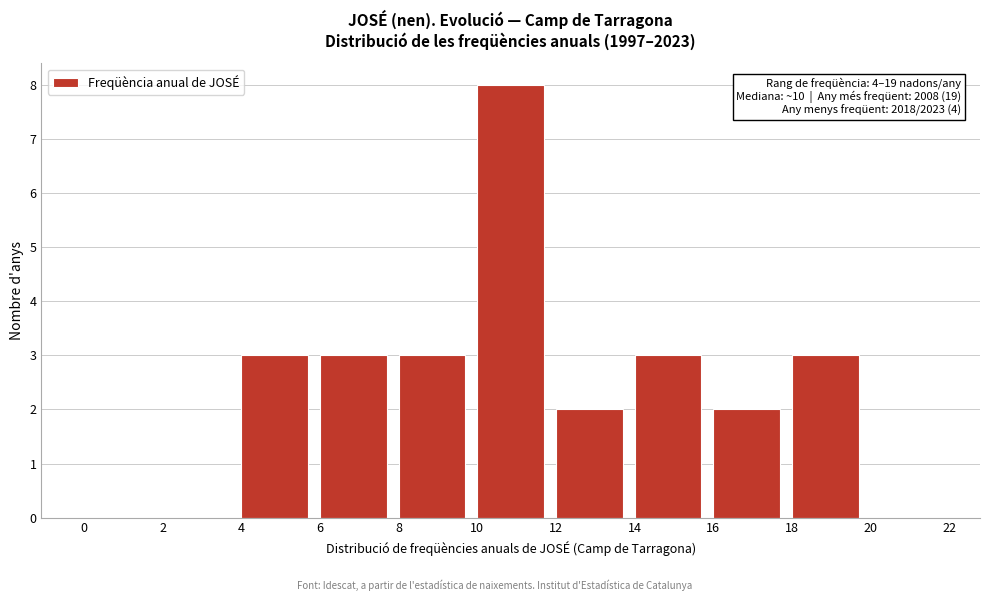

Which range on the x-axis has the tallest bar?

10 to 12